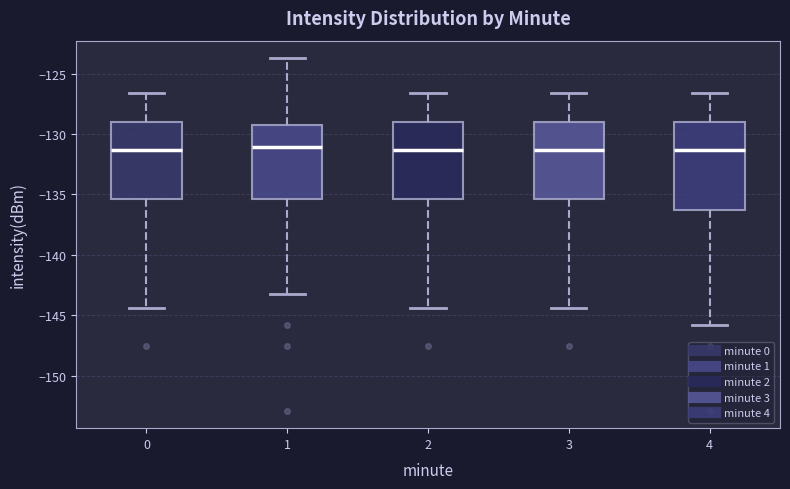

Reading left to right, transcribe this box plot: for each box, give where its median line is, the range the box spans, and where its two whiskers end, as read against the y-axis. The values are not printed on the chart, so give them approximately, as read against the axis.

0: median -131.5, box -135.5 to -129.0, whiskers -144.5 to -126.5
1: median -131.0, box -135.5 to -129.0, whiskers -143.0 to -123.5
2: median -131.5, box -135.5 to -129.0, whiskers -144.5 to -126.5
3: median -131.5, box -135.5 to -129.0, whiskers -144.5 to -126.5
4: median -131.5, box -136.5 to -129.0, whiskers -146.0 to -126.5